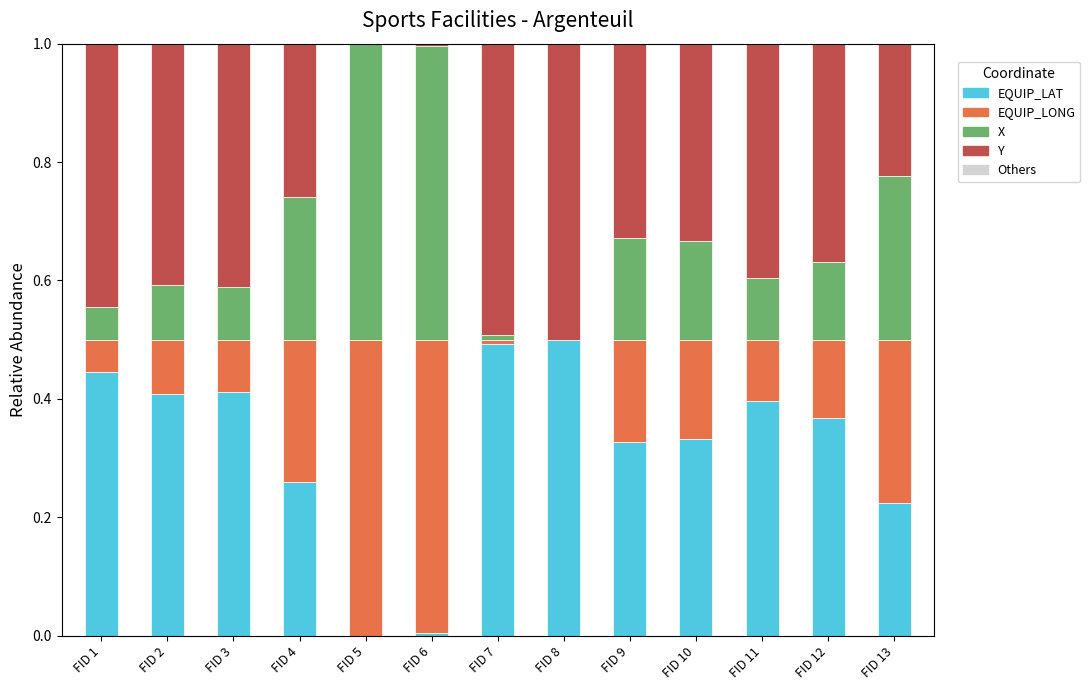

What is the sum of all EQUIP_LAT values?

4.2